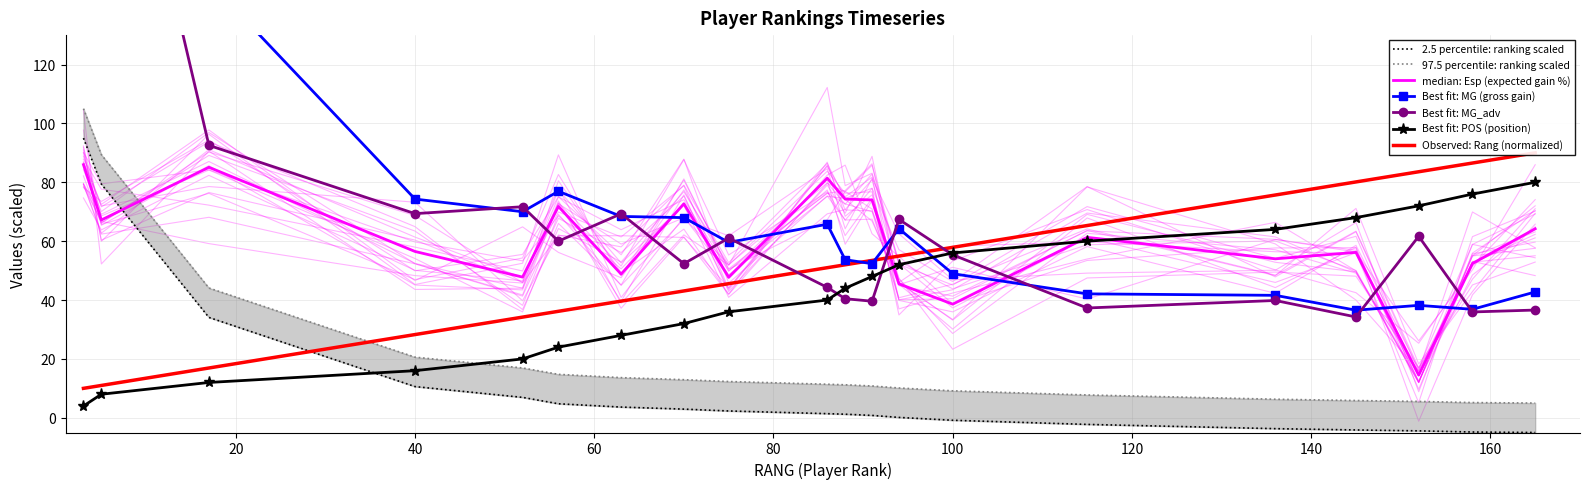

Which series has the largest range (max minus min)?

MG